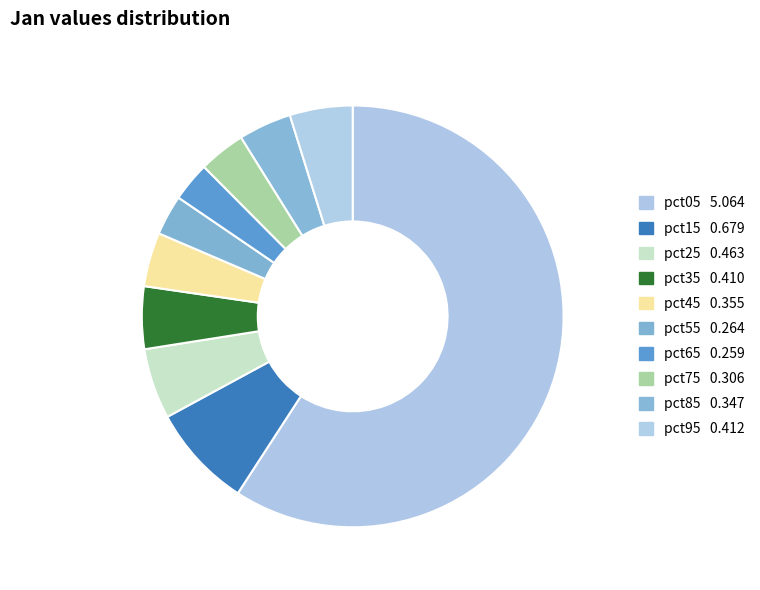

Does pct05 represent more than half of the total?

Yes